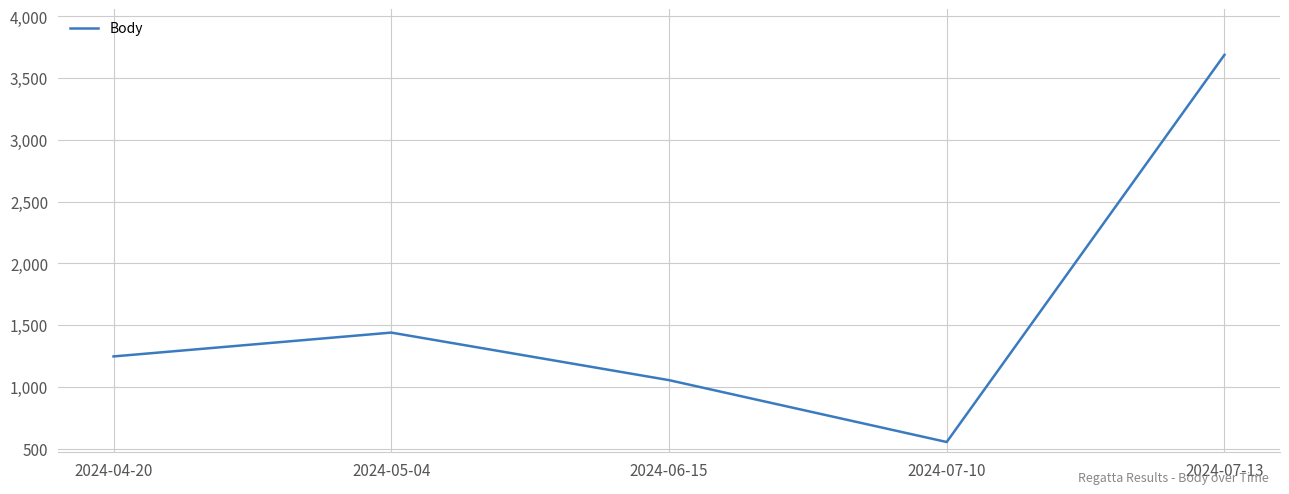

List the labels in order of value, smallest first.

2024-07-10, 2024-06-15, 2024-04-20, 2024-05-04, 2024-07-13